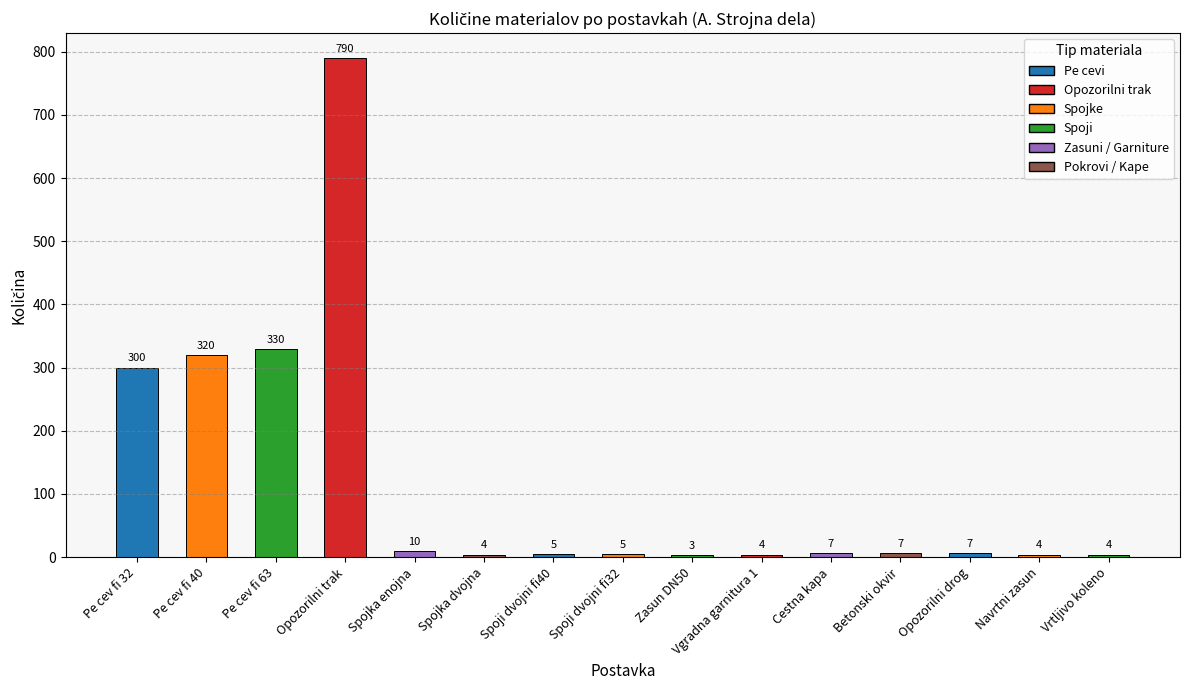

Reading left to right, what are all the values shown in this chart?

Pe cev fi 32=300	Pe cev fi 40=320	Pe cev fi 63=330	Opozorilni trak=790	Spojka enojna=10	Spojka dvojna=4	Spoji dvojni fi40=5	Spoji dvojni fi32=5	Zasun DN50=3	Vgradna garnitura 1=4	Cestna kapa=7	Betonski okvir=7	Opozorilni drog=7	Navrtni zasun=4	Vrtljivo koleno=4